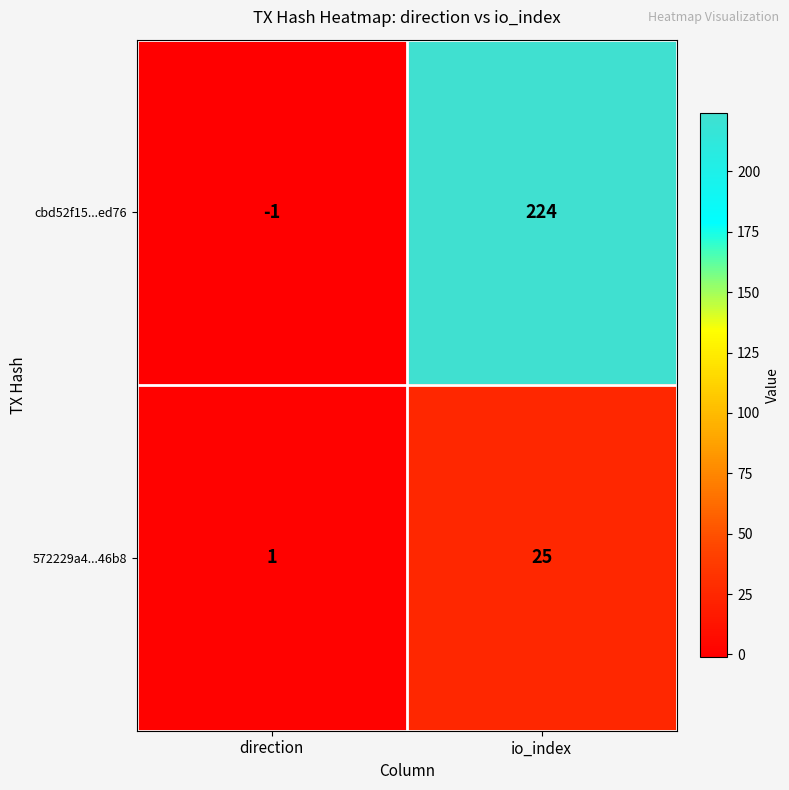

Reading left to right, what are all the values shown in this chart?

cbd52f15...ed76: -1	224
572229a4...46b8: 1	25